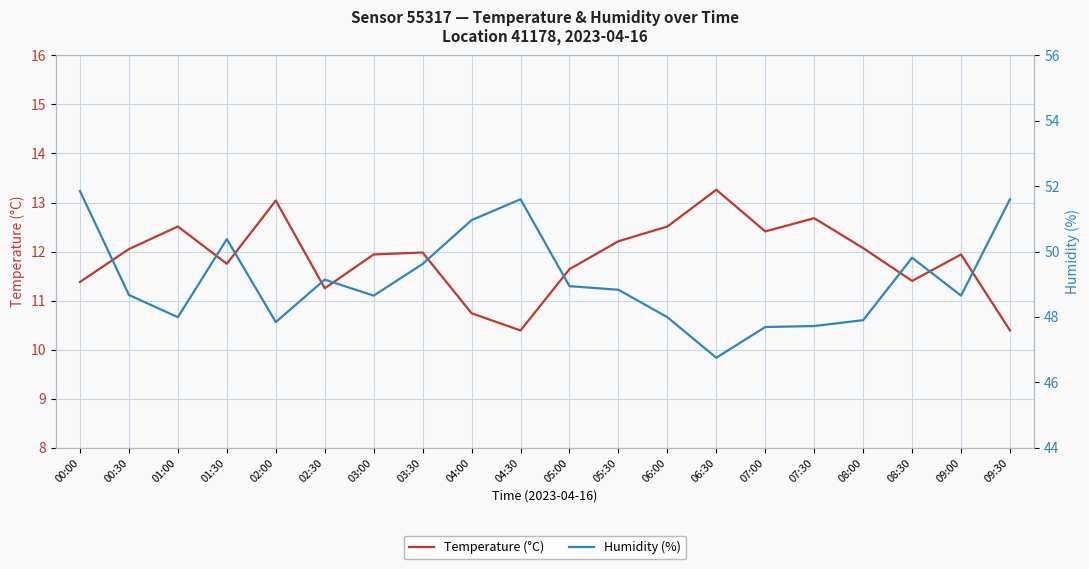

What is the highest value of the Humidity (%) series?

51.9